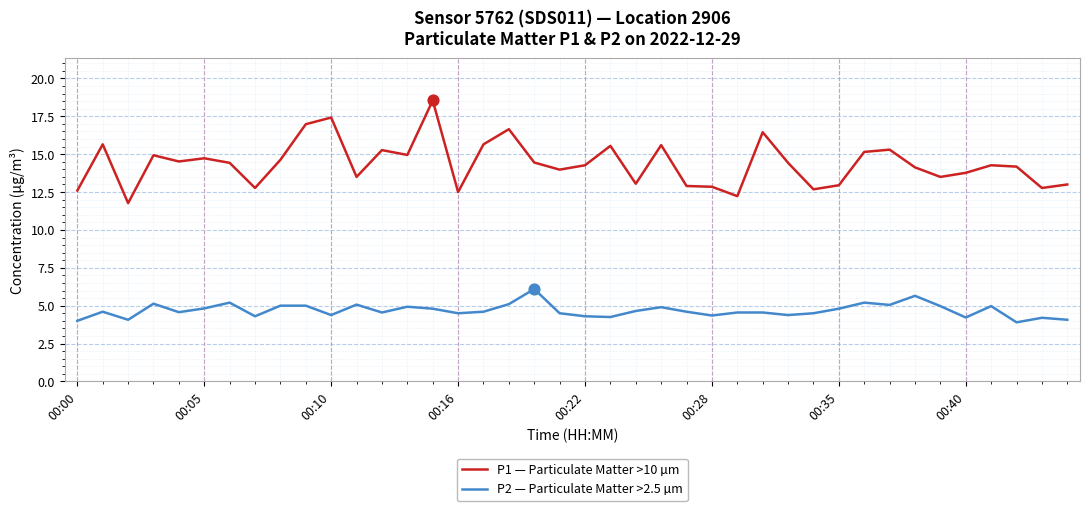

What is the smallest value displayed?

3.9